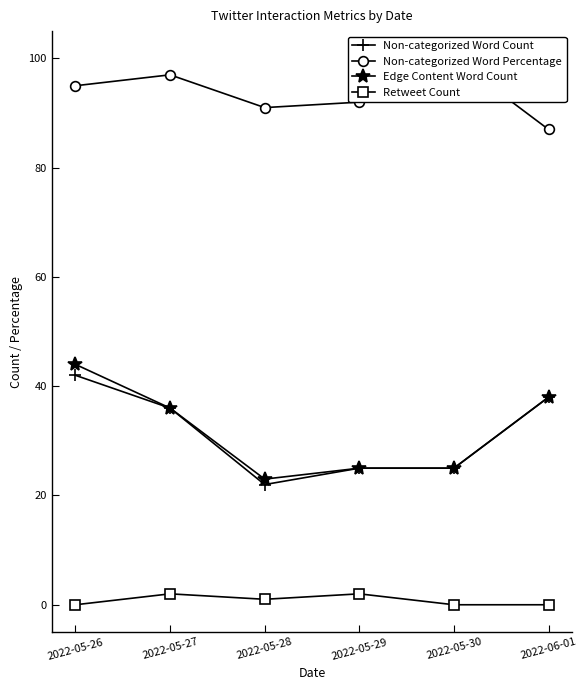

The Edge Content Word Count series shows 36 at 2022-05-27. True or false?

True